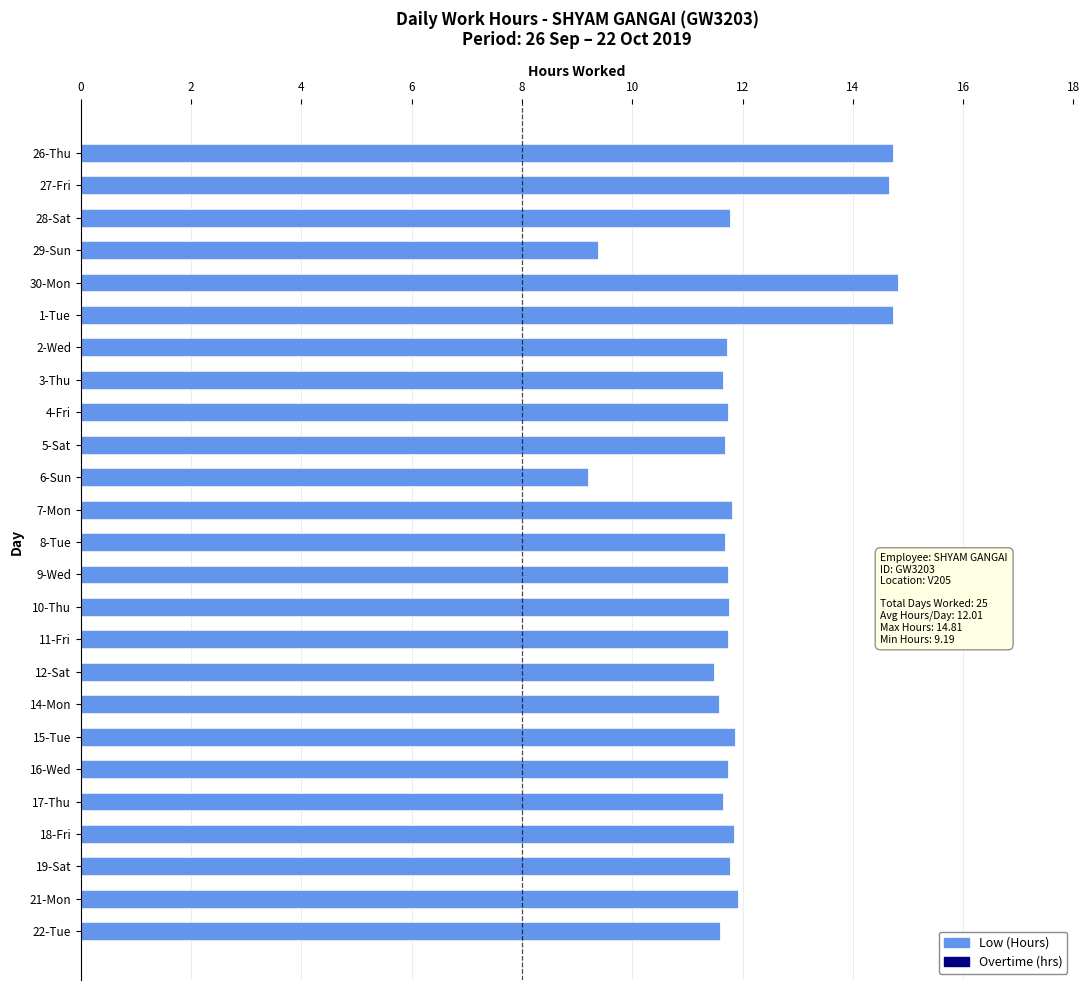

What value does the data have at 7-Mon?

11.8